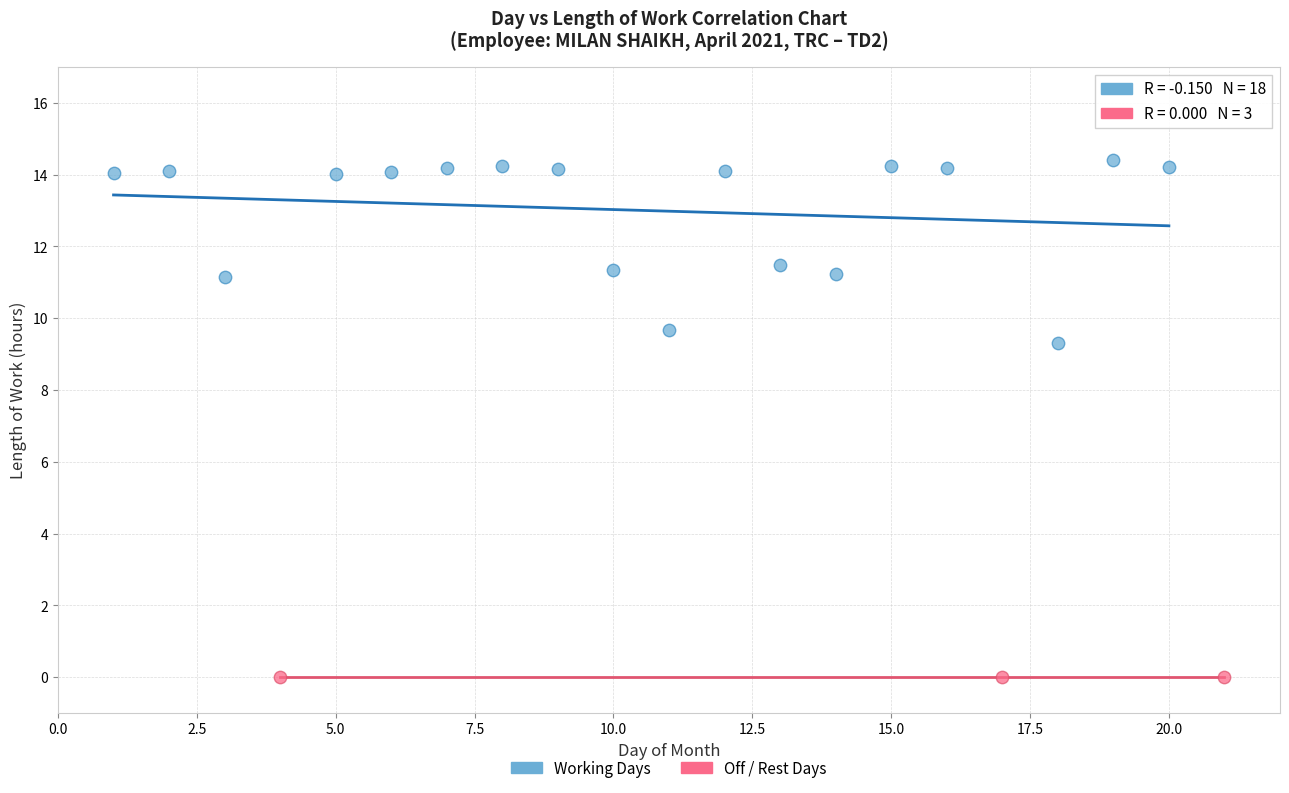

Which series reaches the minimum Y coordinate?

Off / Rest Days